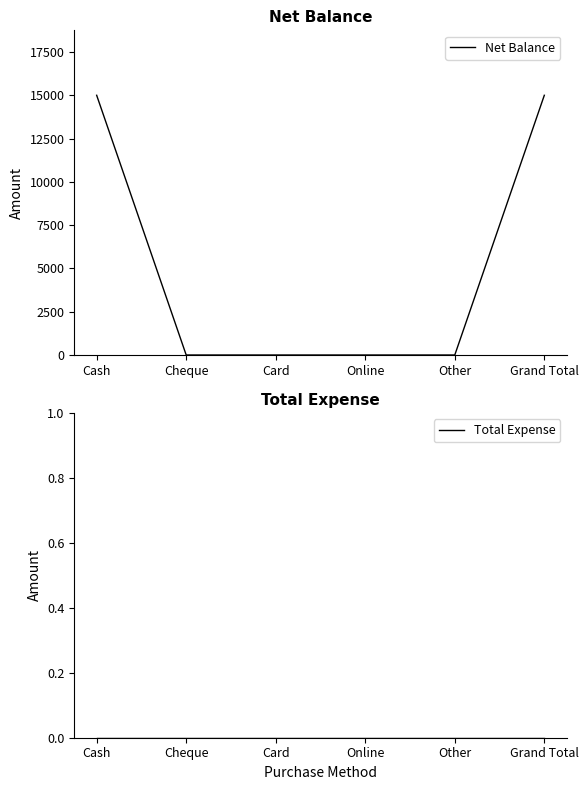

Reading left to right, what are all the values shown in this chart?

Net Balance: 15000	0	0	0	0	15000
Total Expense: 0	0	0	0	0	0